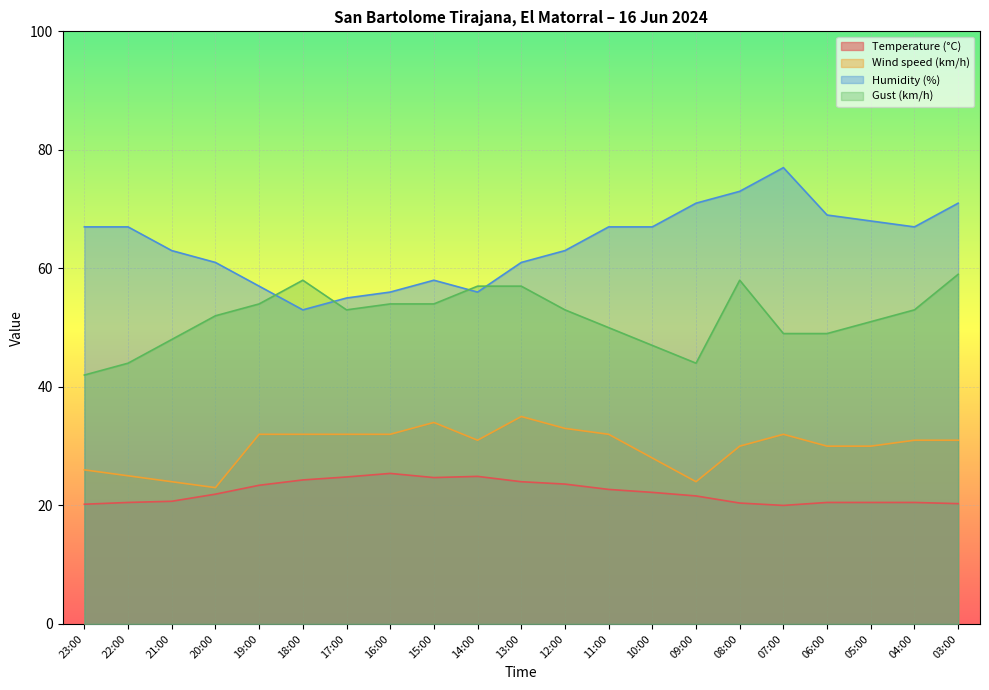

Is the value of Gust (km/h) at 12:00 greater than the value of Humidity (%) at 17:00?

No